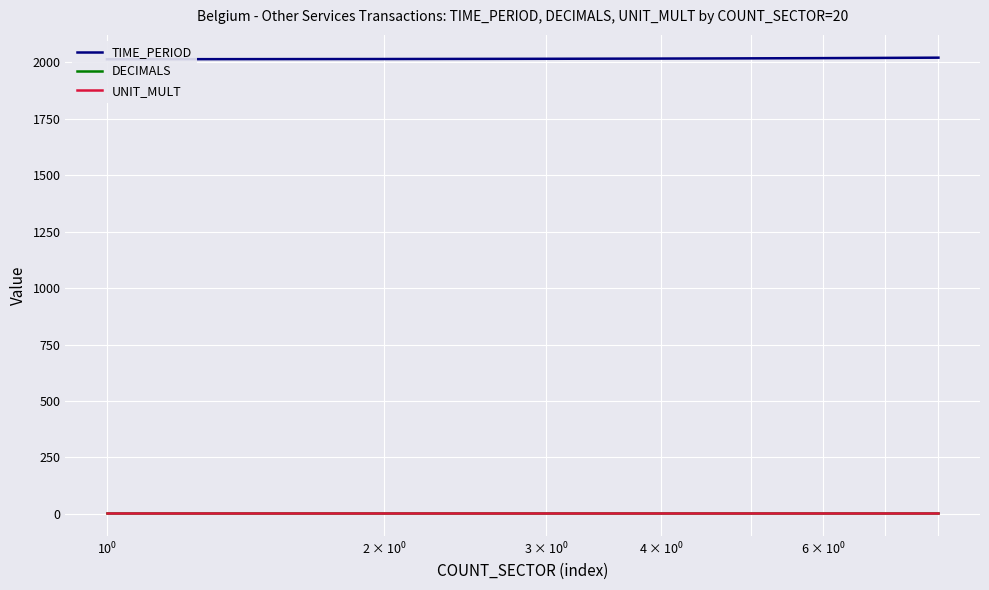

At how many categories does at least one series exceed 1719?

8